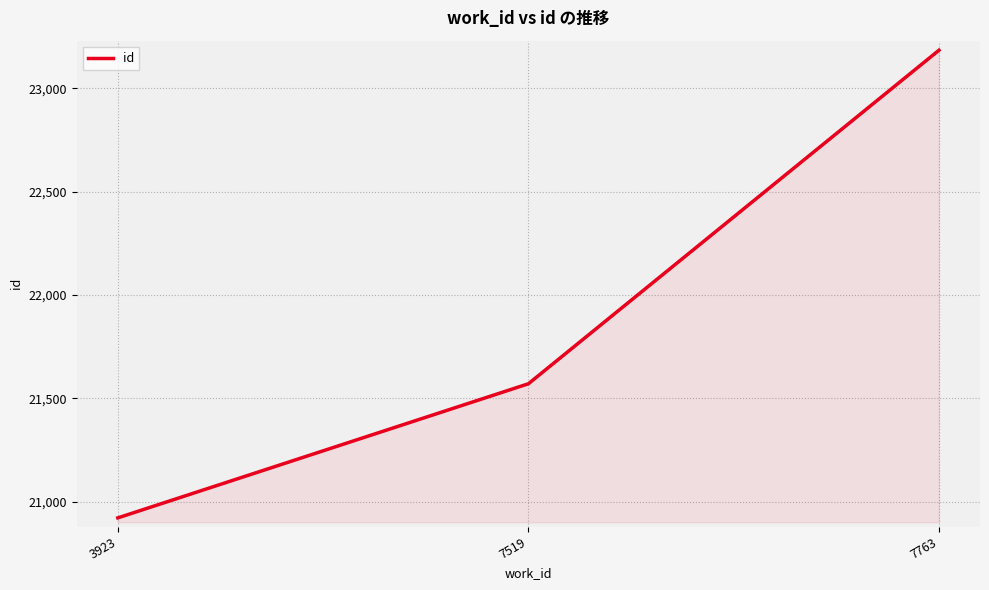

Read the value at 7763, to the nearest 50.

23200